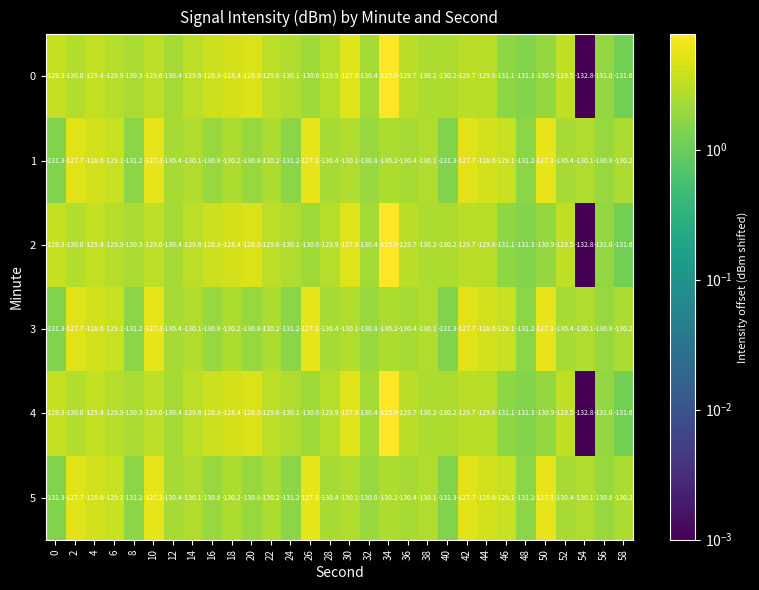

Which category has the highest value across all series?

34